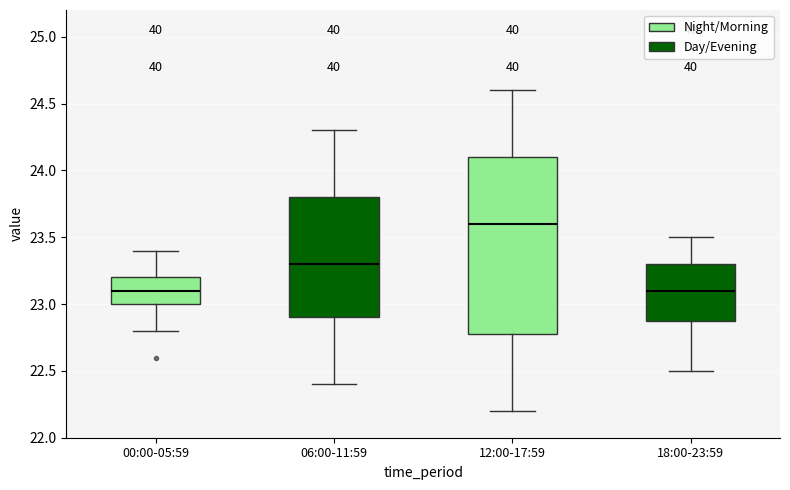

Comparing the boxes themselves (not the whiskers), which one is the tallest?

12:00-17:59